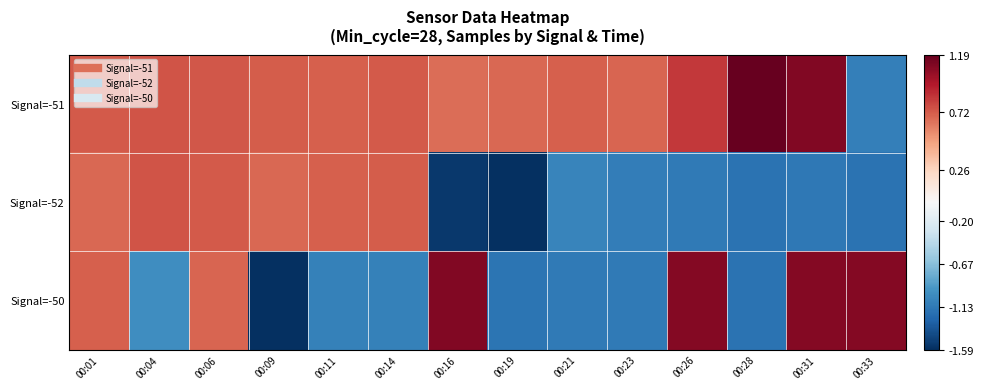

Reading left to right, transcribe all the data shown in this chart.

Signal=-51: 00:01=0.7	00:04=0.7	00:06=0.7	00:09=0.7	00:11=0.7	00:14=0.7	00:16=0.7	00:19=0.7	00:21=0.7	00:23=0.7	00:26=0.8	00:28=1.2	00:31=1.1	00:33=-1.1
Signal=-52: 00:01=0.7	00:04=0.7	00:06=0.7	00:09=0.7	00:11=0.7	00:14=0.7	00:16=-1.5	00:19=-1.6	00:21=-1.1	00:23=-1.1	00:26=-1.1	00:28=-1.2	00:31=-1.1	00:33=-1.2
Signal=-50: 00:01=0.7	00:04=-1.0	00:06=0.7	00:09=-1.6	00:11=-1.1	00:14=-1.1	00:16=1.1	00:19=-1.2	00:21=-1.1	00:23=-1.1	00:26=1.1	00:28=-1.2	00:31=1.1	00:33=1.1